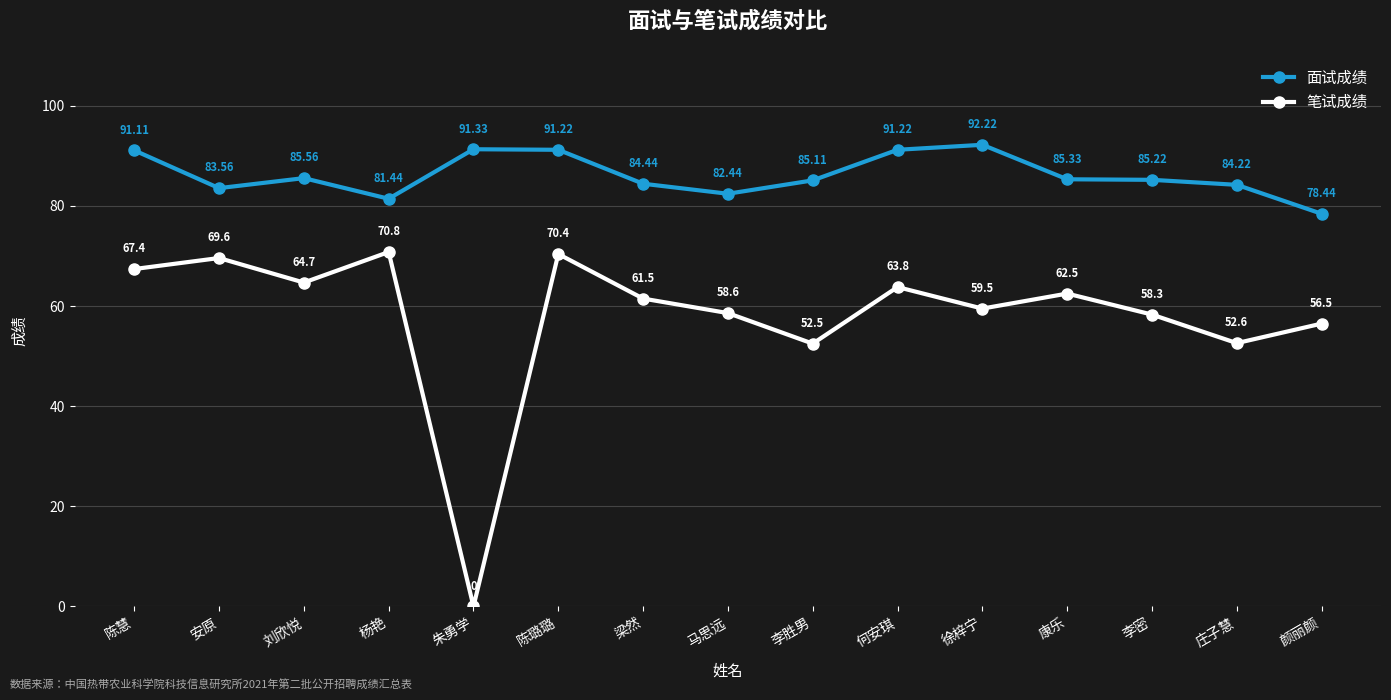

Is it true that 面试成绩 equals 148.8 at 李胜男?

False